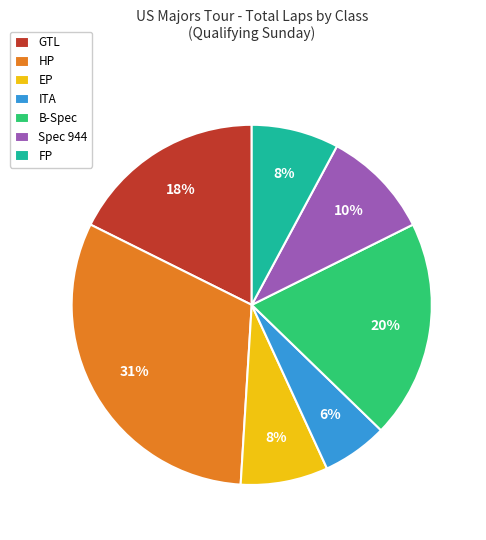

Count the number of slices in the pie.

7